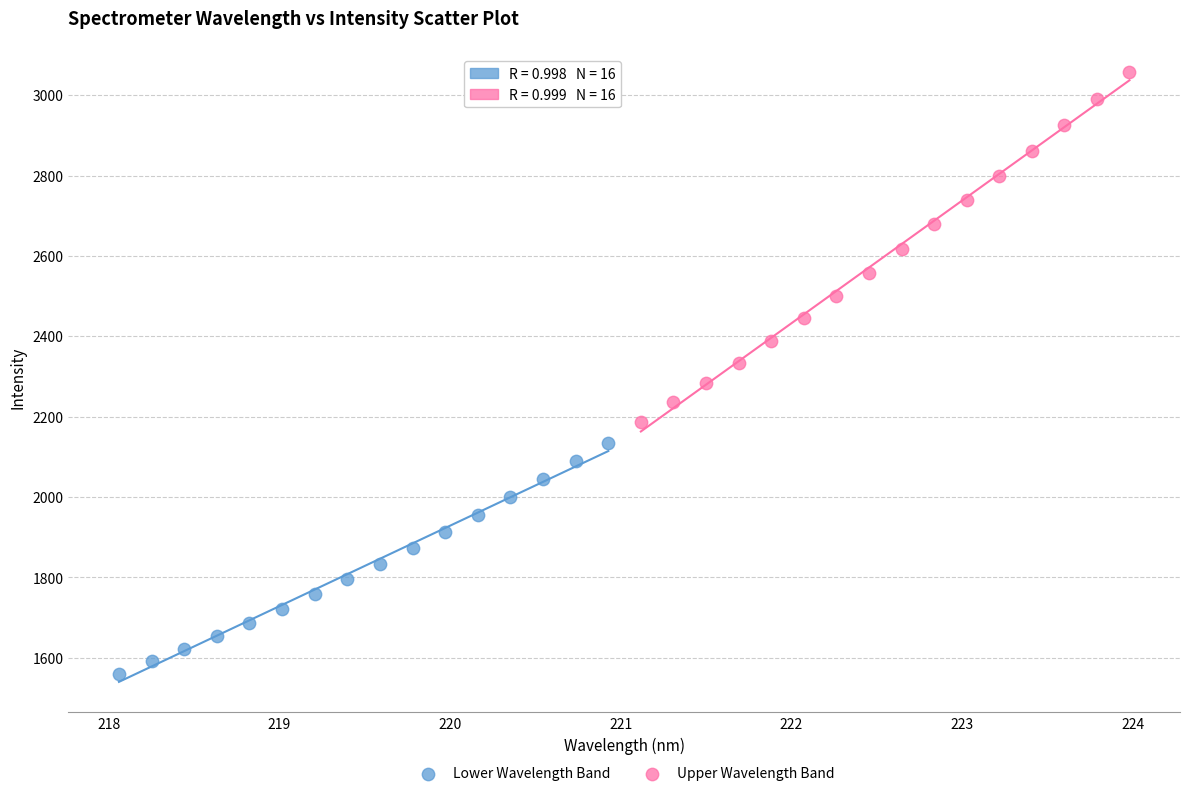

What are all the series names shown in the legend?

Lower Wavelength Band, Upper Wavelength Band